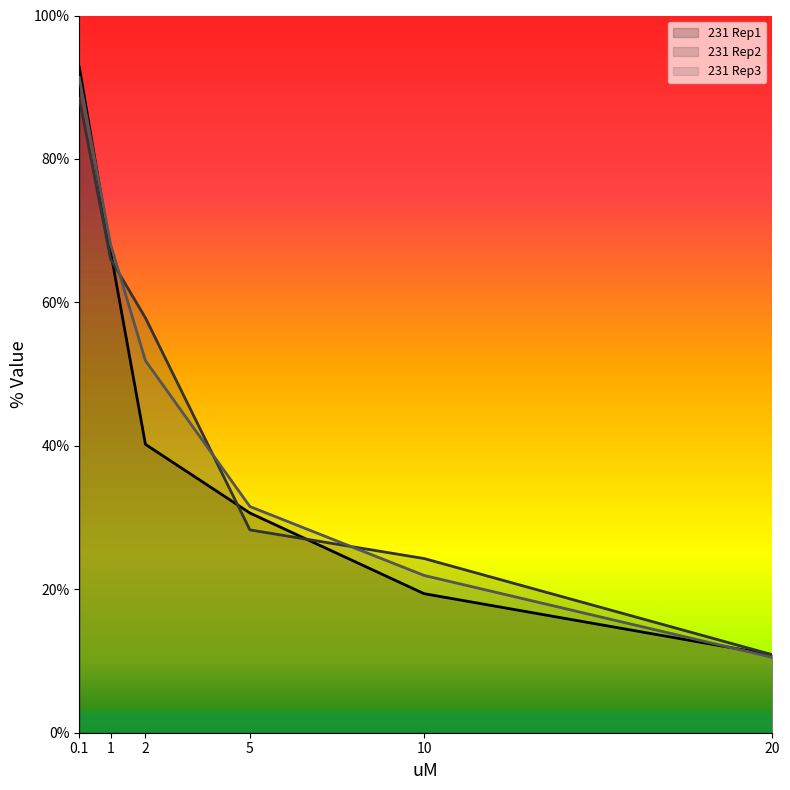

Reading left to right, what are all the values shown in this chart?

231 Rep1: 92.8	67.1	40.2	30.6	19.4	10.9
231 Rep2: 88.5	66.0	57.8	28.3	24.3	10.9
231 Rep3: 91.4	68.1	51.9	31.5	21.9	10.5